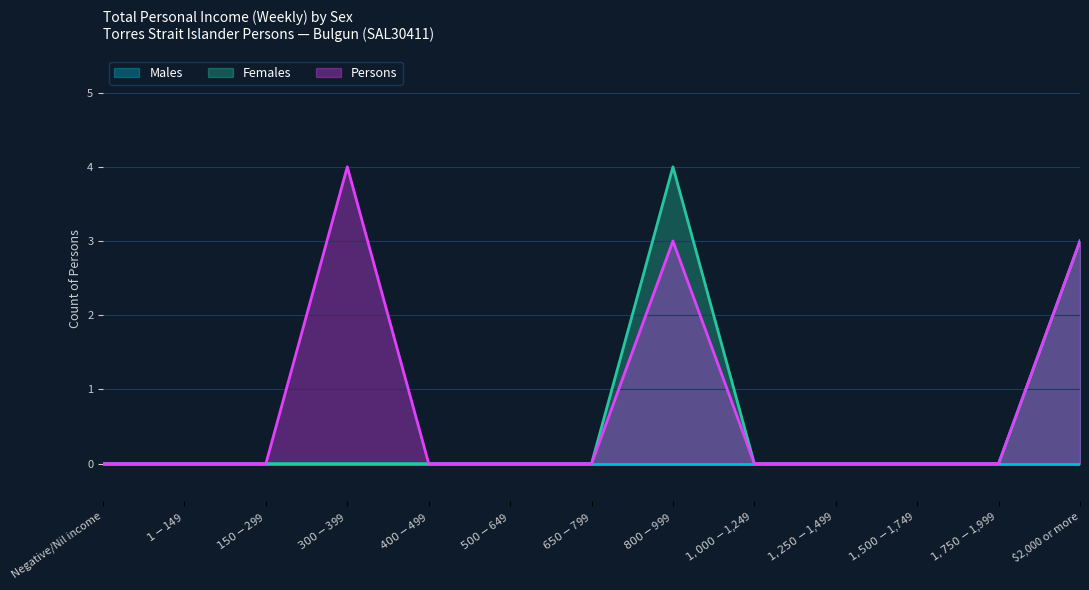

At which category does Females reach its first local peak?

$800-$999